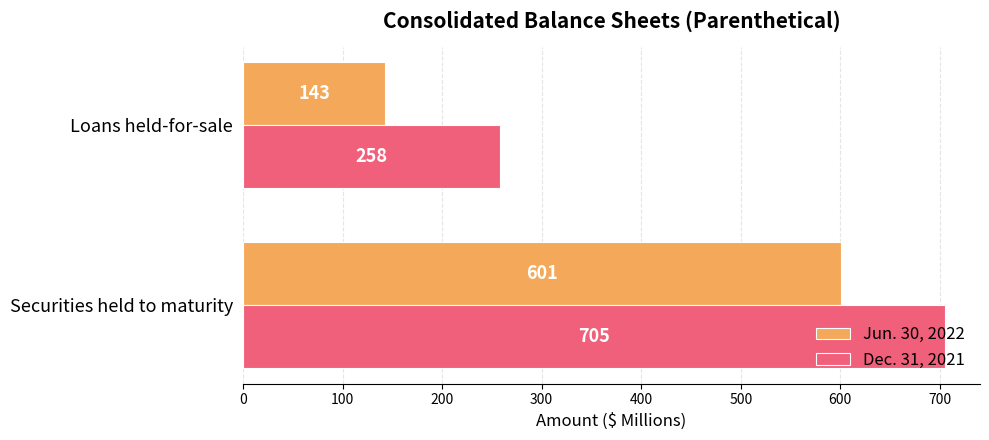

What is the maximum value for Dec. 31, 2021?

705